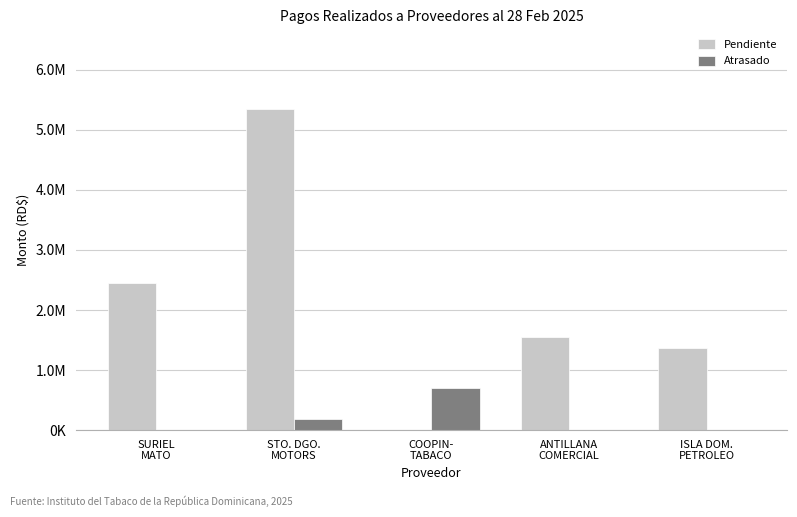

Are the bars horizontal?

No